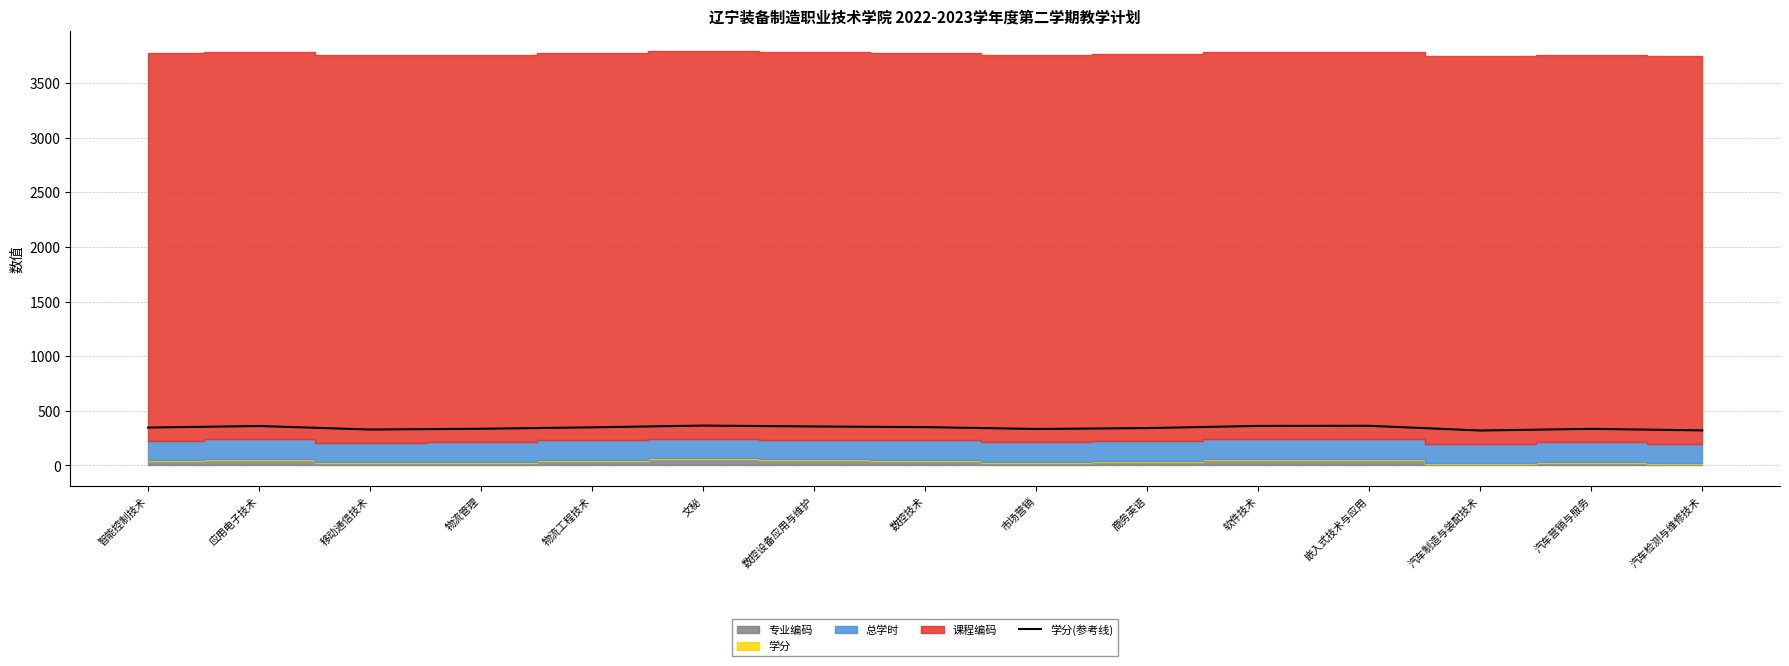

How many data points are less than 347?

7